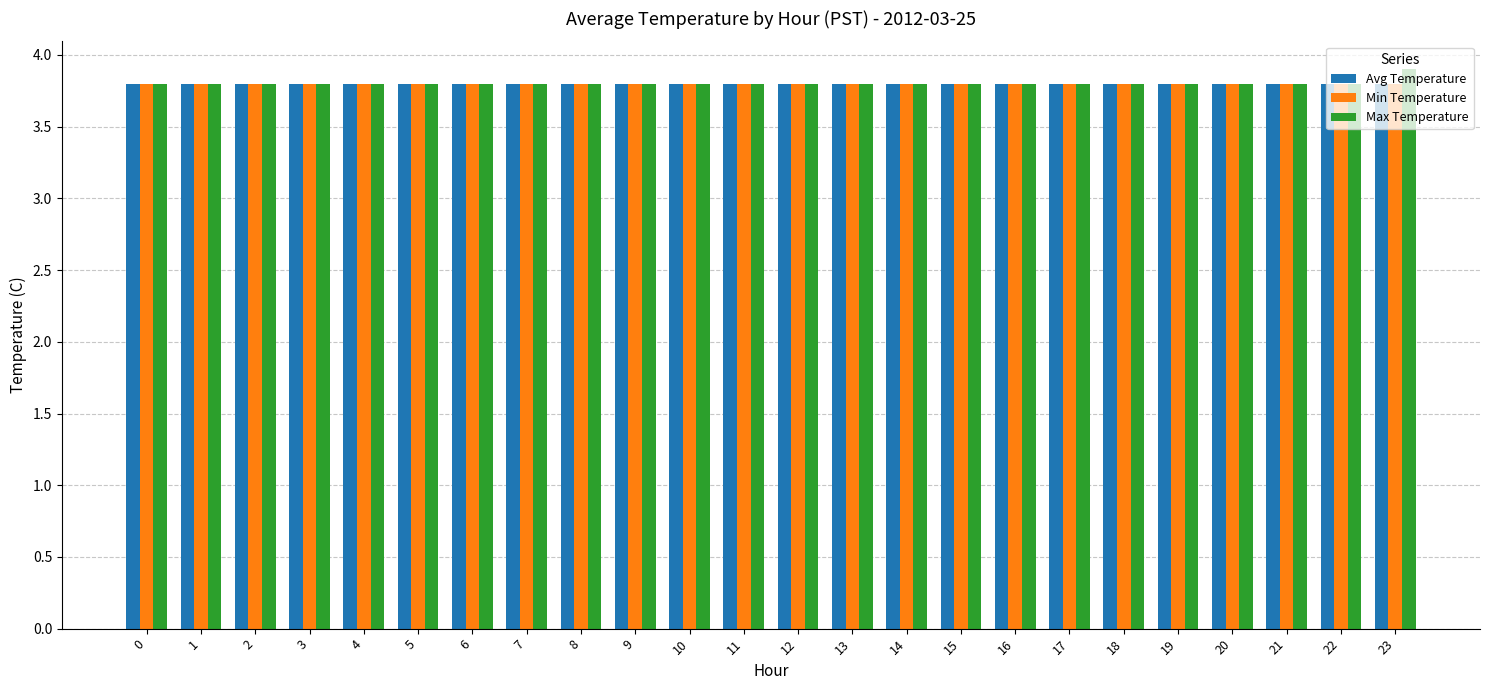

Reading left to right, list all the values displayed in this chart.

Avg Temperature: 3.8	3.8	3.8	3.8	3.8	3.8	3.8	3.8	3.8	3.8	3.8	3.8	3.8	3.8	3.8	3.8	3.8	3.8	3.8	3.8	3.8	3.8	3.8	3.8
Min Temperature: 3.8	3.8	3.8	3.8	3.8	3.8	3.8	3.8	3.8	3.8	3.8	3.8	3.8	3.8	3.8	3.8	3.8	3.8	3.8	3.8	3.8	3.8	3.8	3.8
Max Temperature: 3.8	3.8	3.8	3.8	3.8	3.8	3.8	3.8	3.8	3.8	3.8	3.8	3.8	3.8	3.8	3.8	3.8	3.8	3.8	3.8	3.8	3.8	3.8	3.9